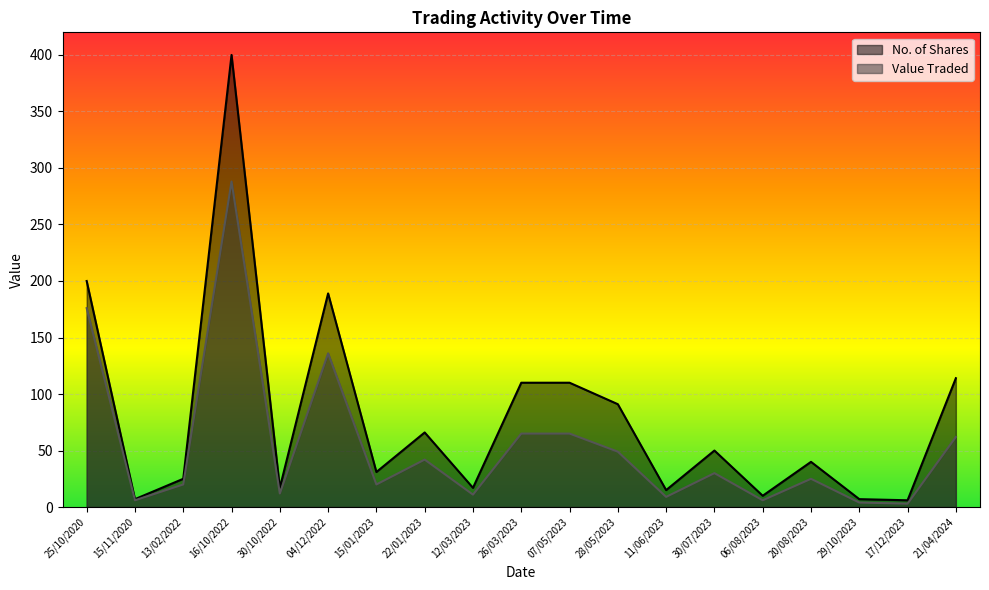

Where is No. of Shares nearest to the value 203?

25/10/2020